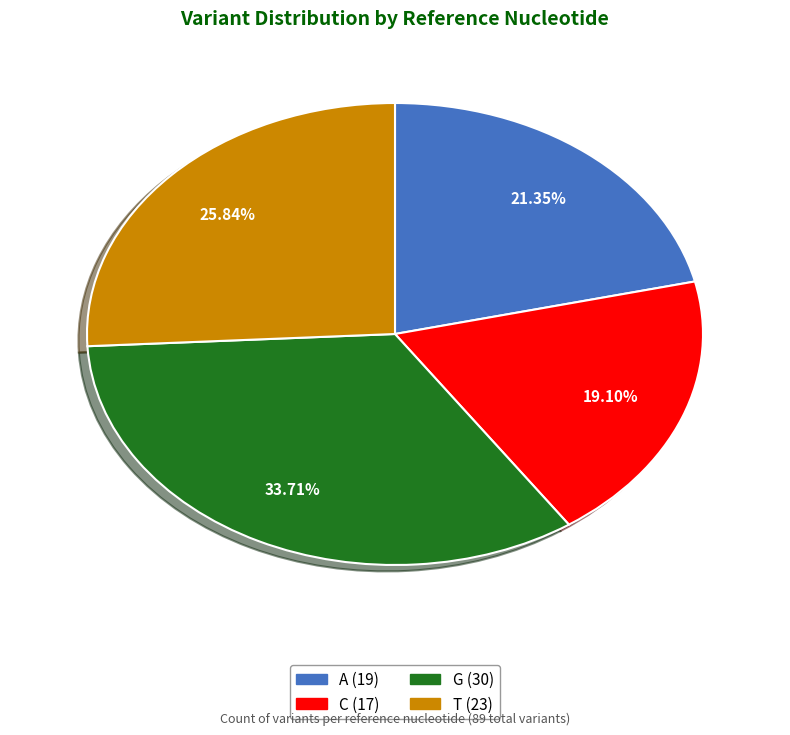

To the nearest percent, what is the difference between the G and C slice percentages?

15%